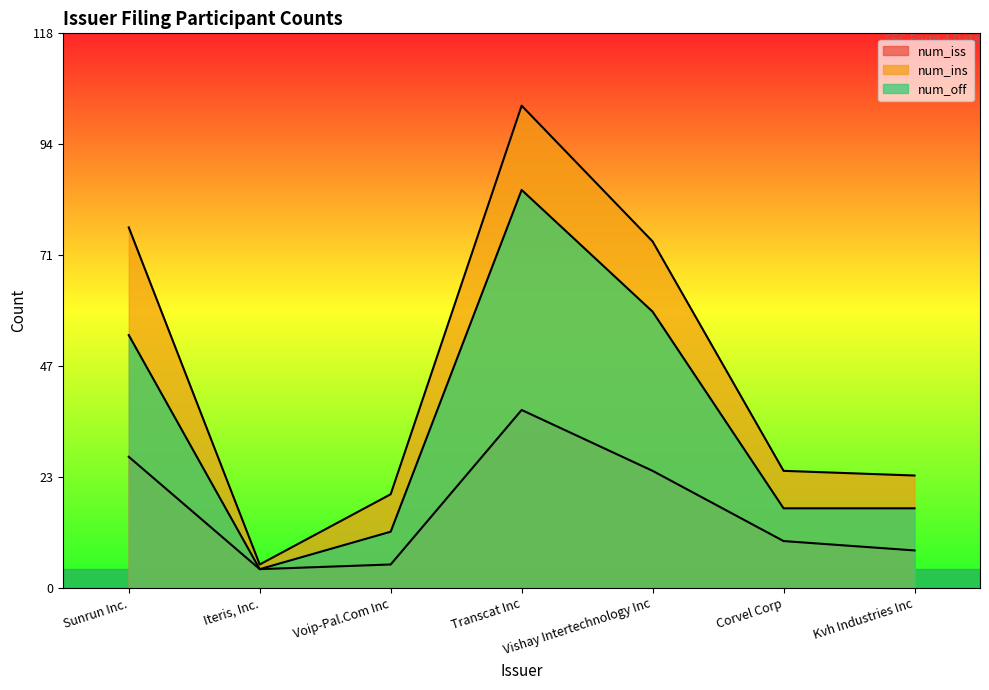

What is the difference between the maximum and minimum values in the num_iss series?

34